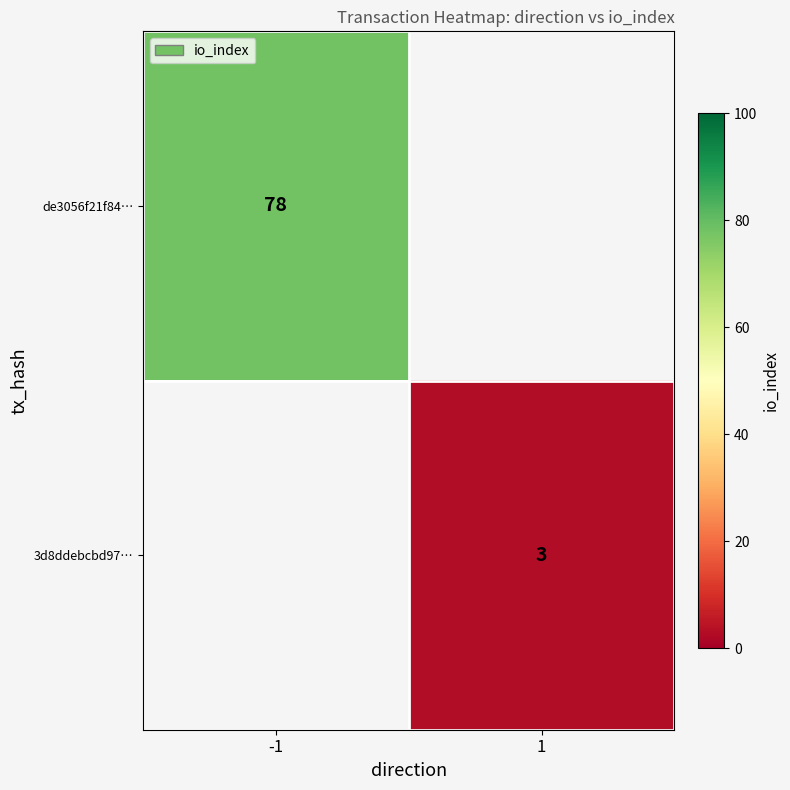

Is it true that de3056f21f84… equals 30 at -1?

False